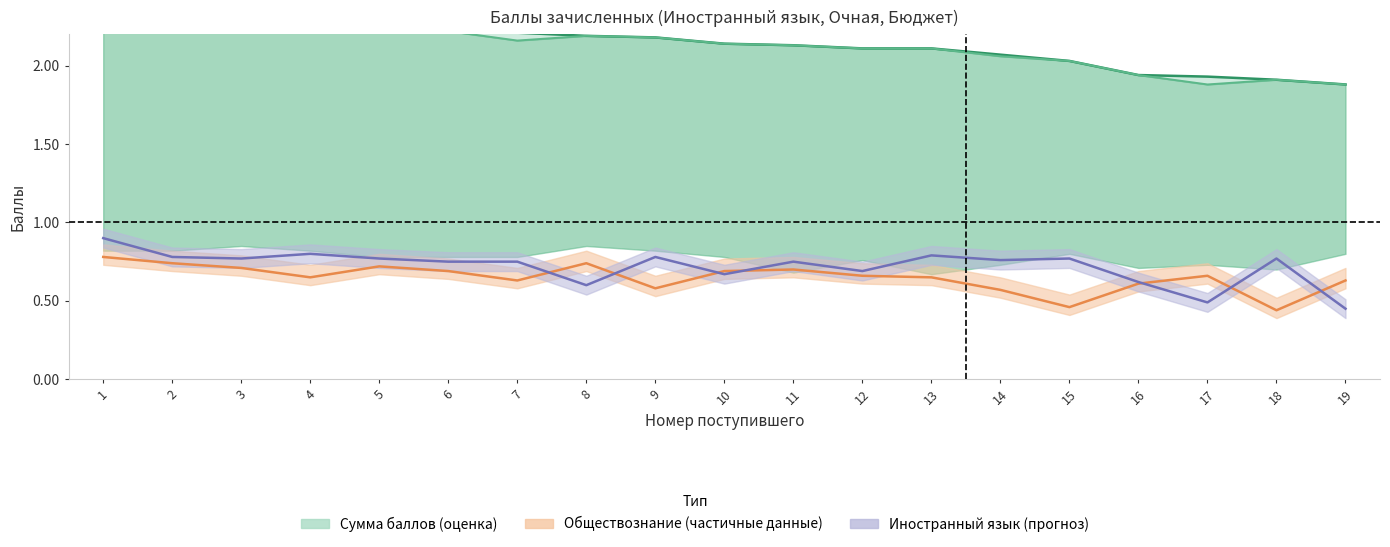

How many lines are shown in the chart?

3